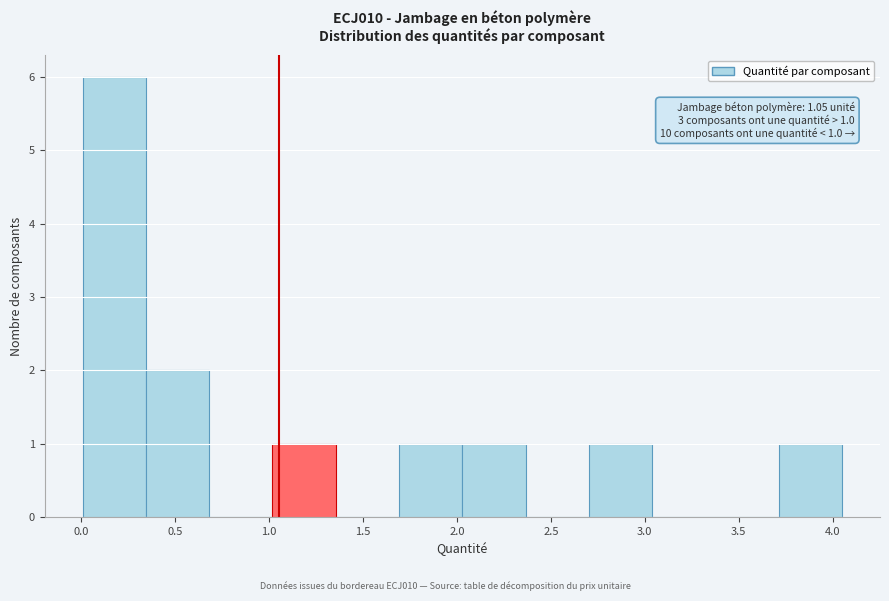

Over which range of the x-axis is the bar tallest?

0.00 to 0.35